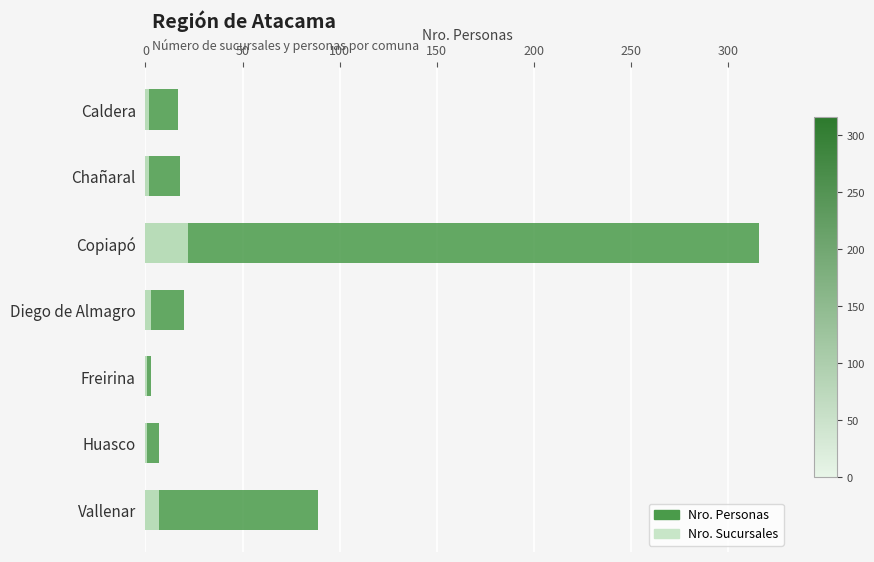

How many bars are there in each group?

2